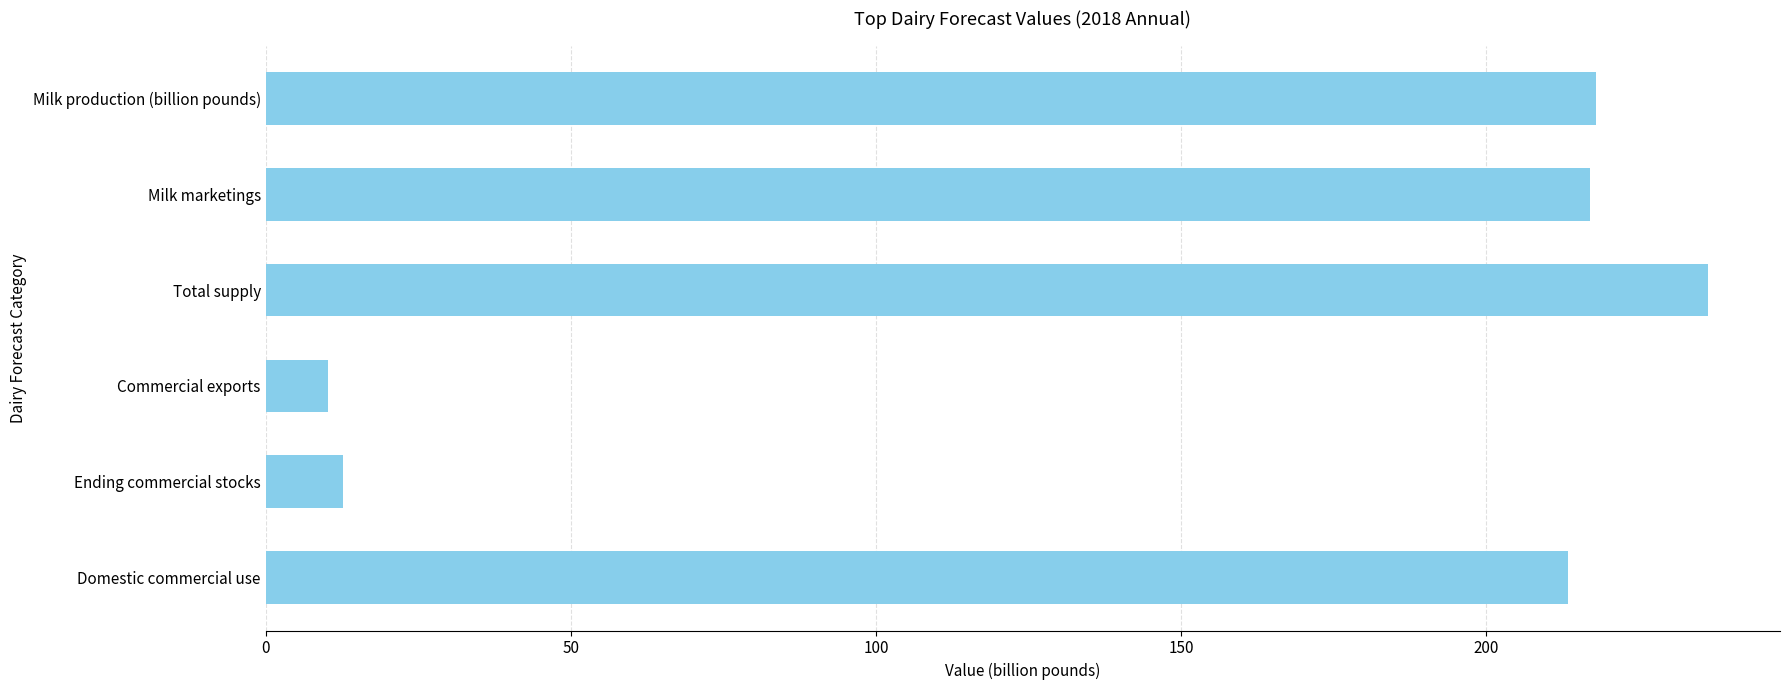

How many values exceed 217?

3